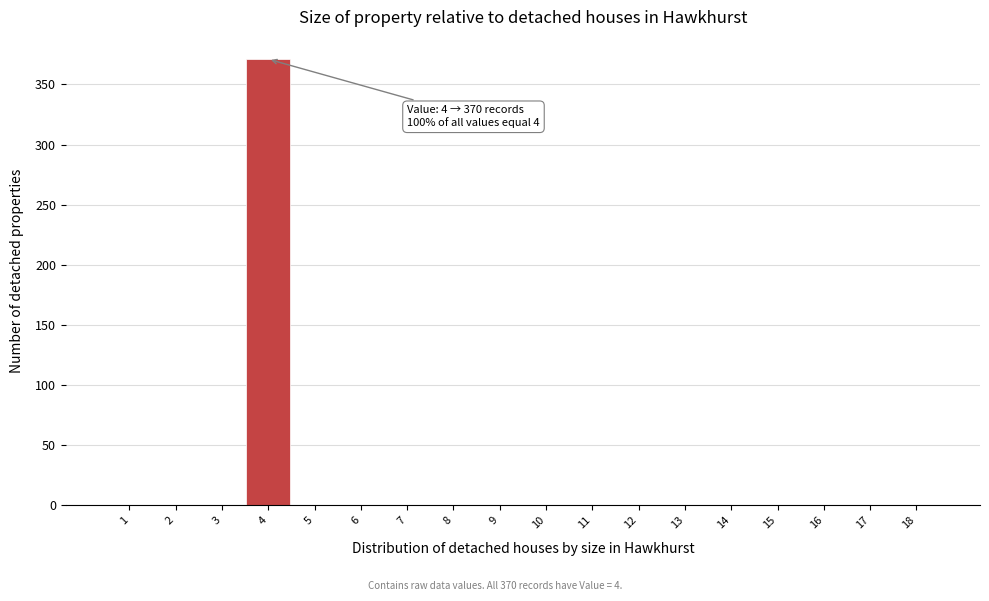

Reading left to right, extract all data points from this chart.

1=0	2=0	3=0	4=371	5=0	6=0	7=0	8=0	9=0	10=0	11=0	12=0	13=0	14=0	15=0	16=0	17=0	18=0